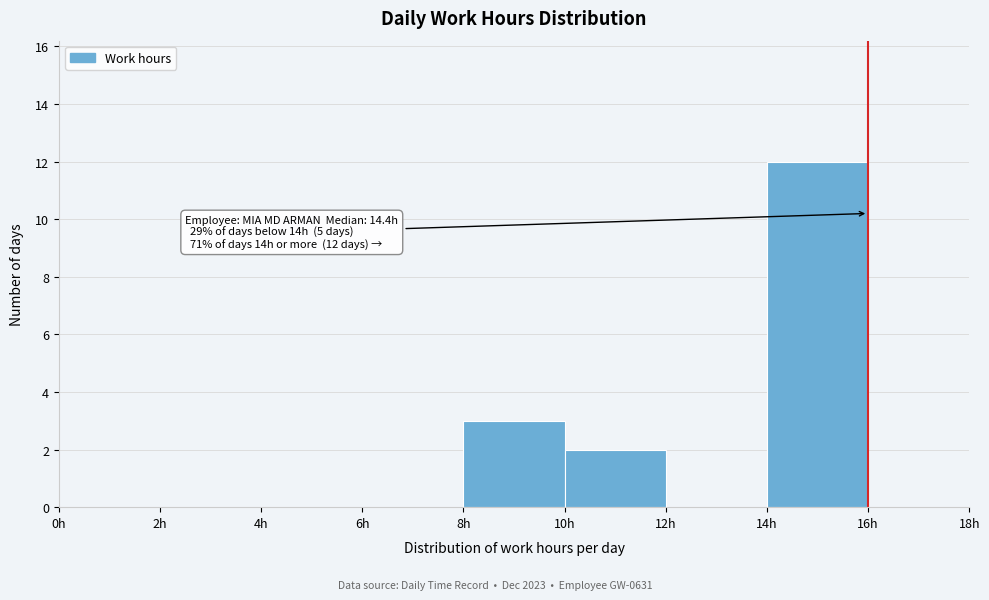

Over which range of the x-axis is the bar tallest?

14 to 16